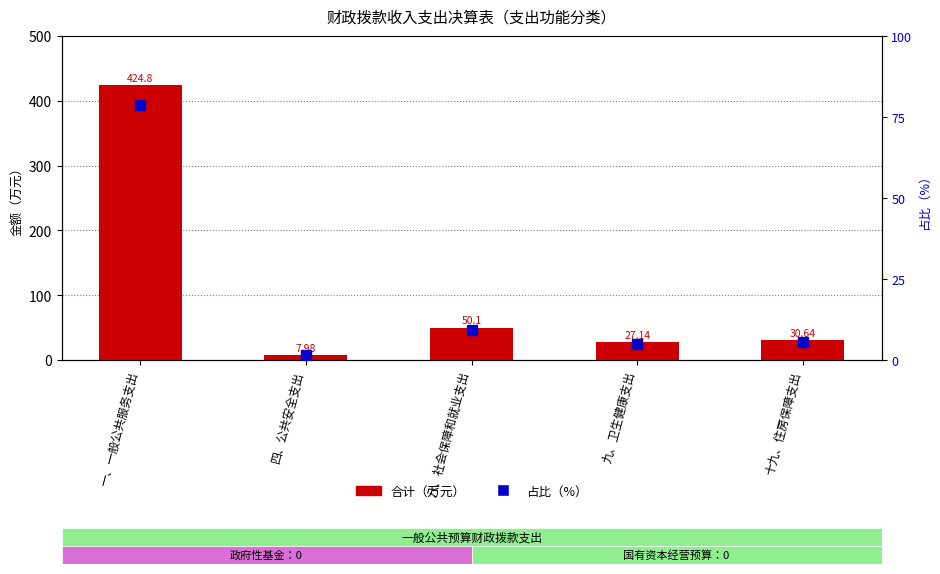

Which series has the largest Y range (max minus min)?

合计（万元）